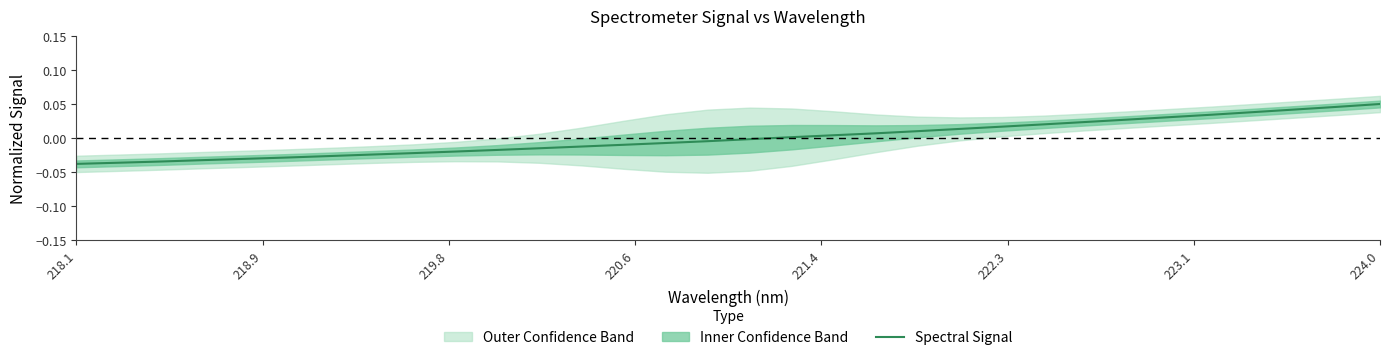

True or false: the data has more than 0 interior local peaks.

False